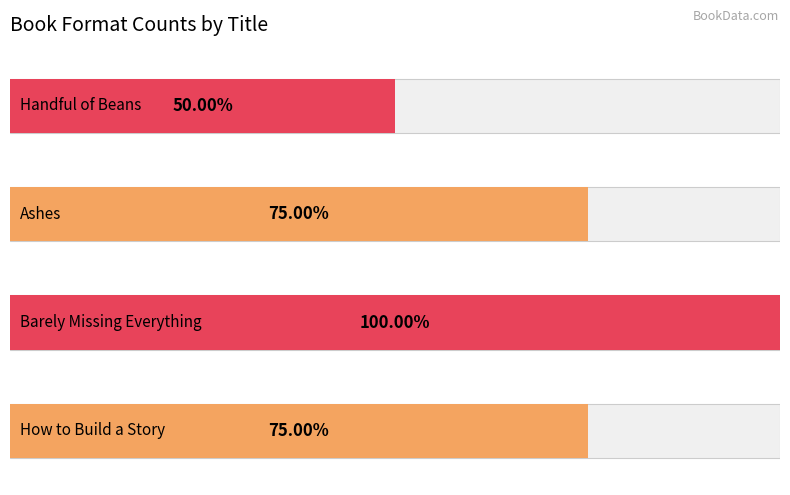

What is the ratio of the value at Handful of Beans to the value at Barely Missing Everything?

0.5